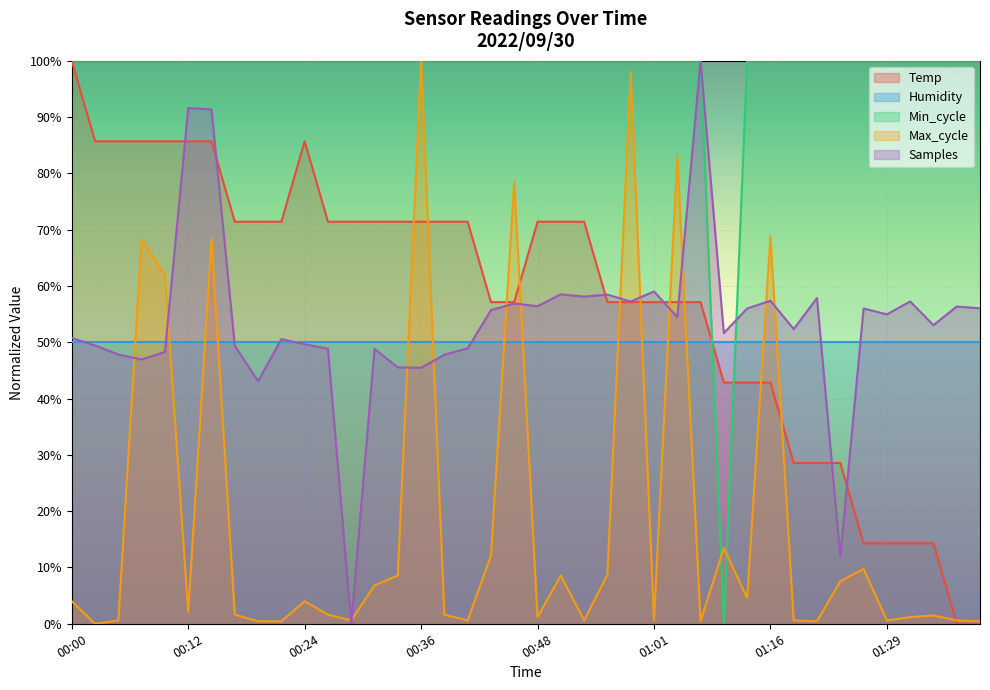

Which label corresponds to the largest value in the chart?

00:00